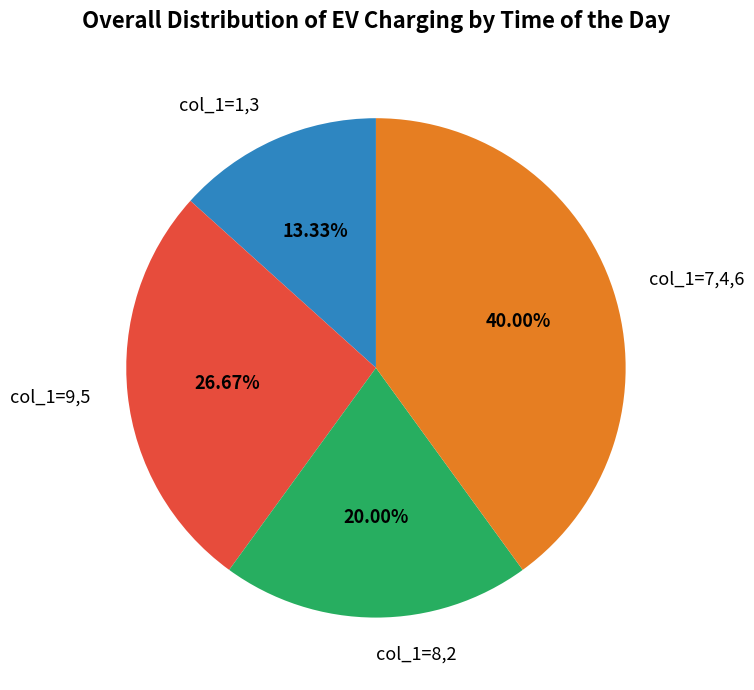

Approximately how many times larger is the value at col_1=1,3 compared to col_1=7,4,6?

0.3